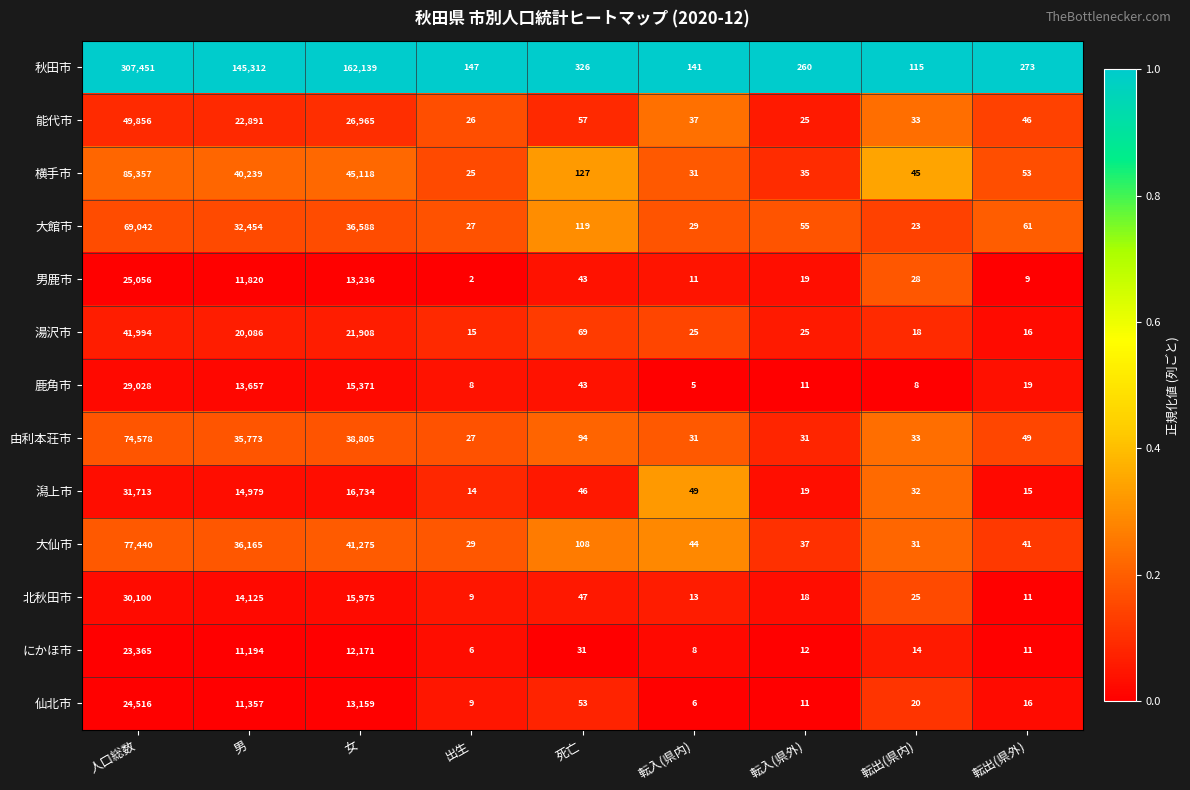

What is the maximum value for 横手市?

85357